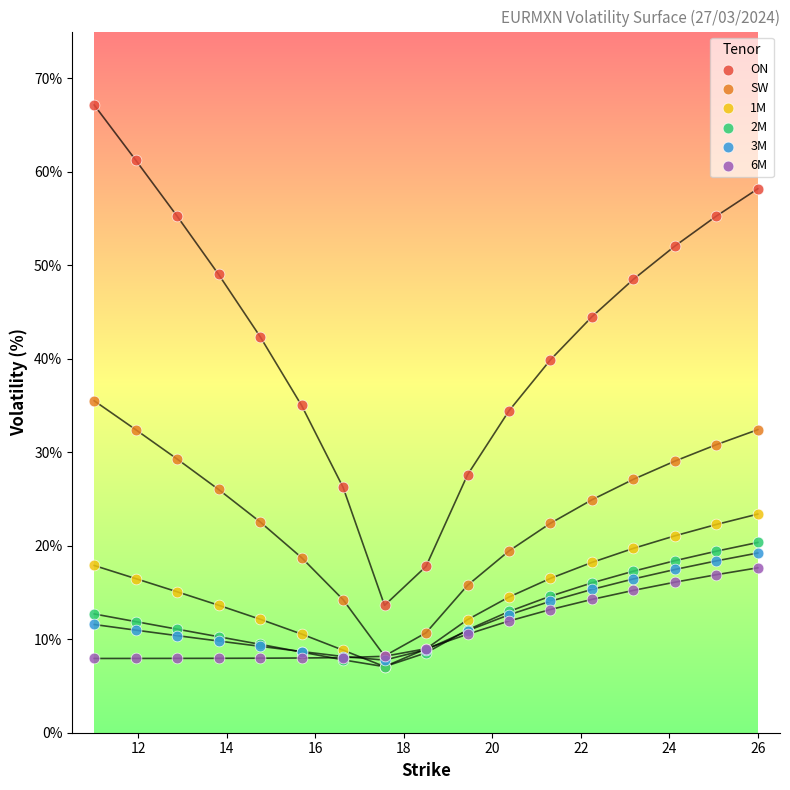

What are all the series names shown in the legend?

ON, SW, 1M, 2M, 3M, 6M